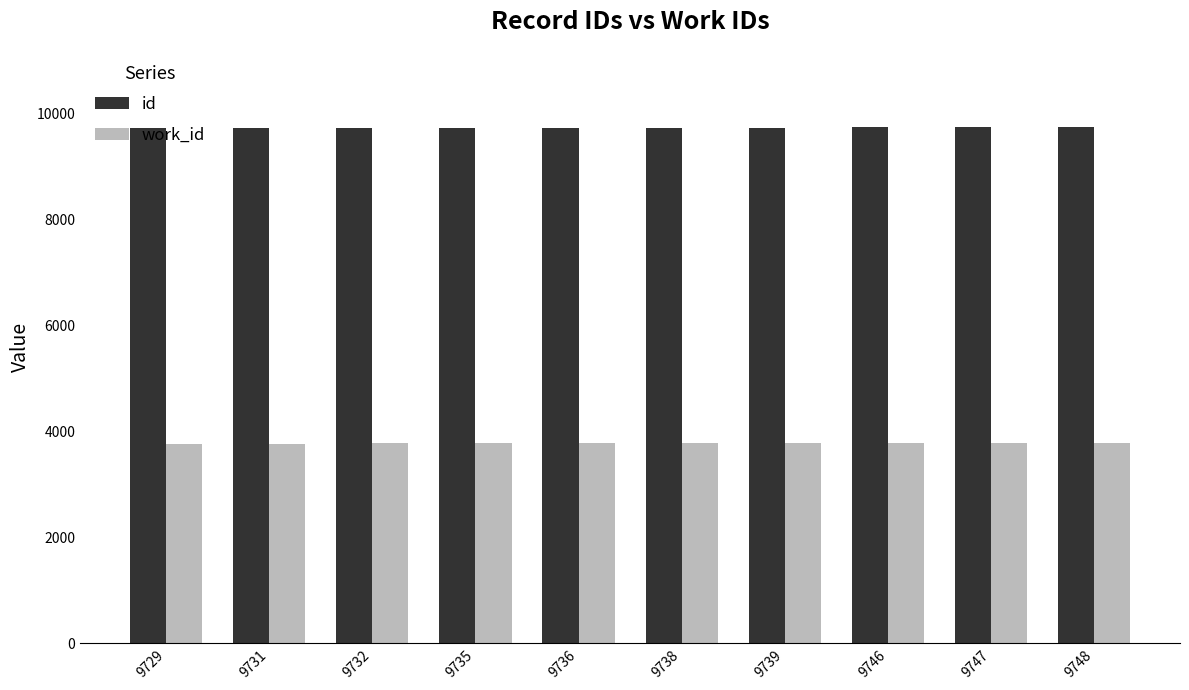

The id series shows 9732 at 9732. True or false?

True